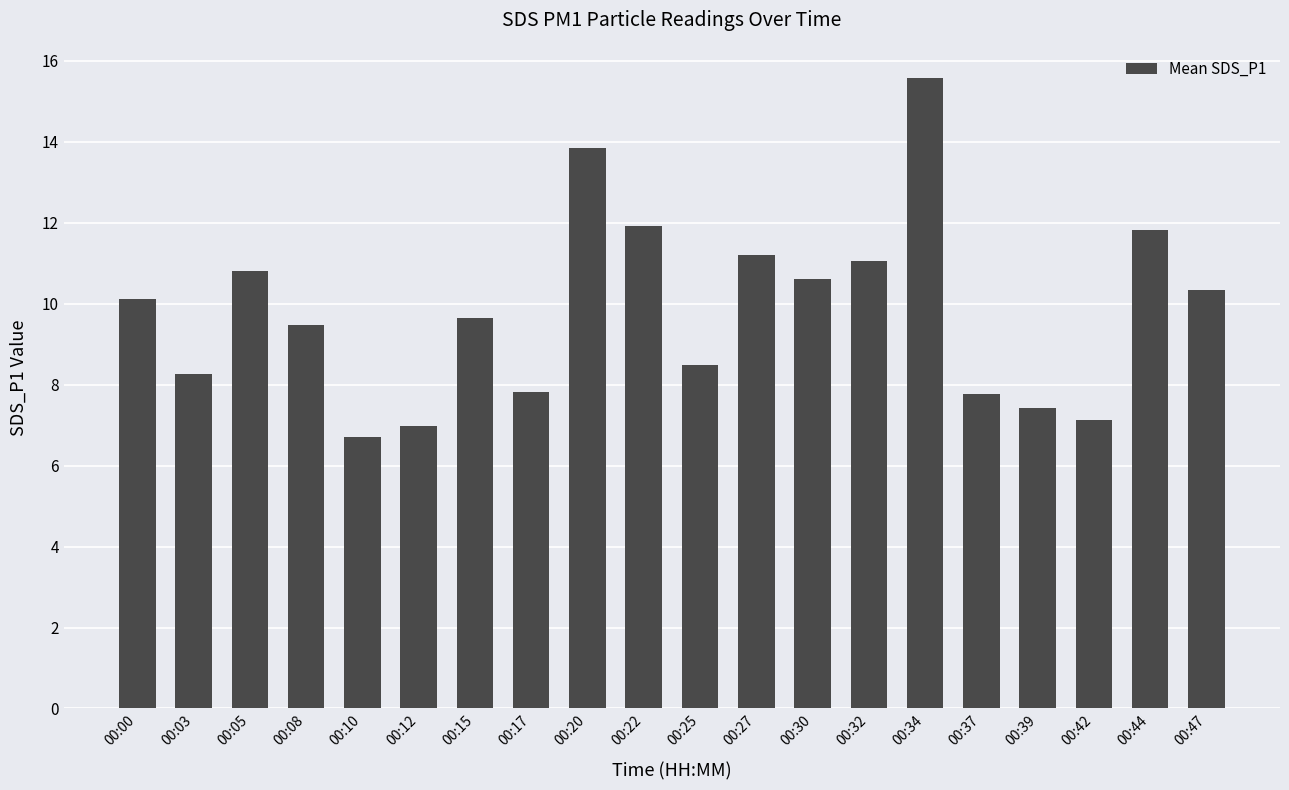

What is the average value?

9.9